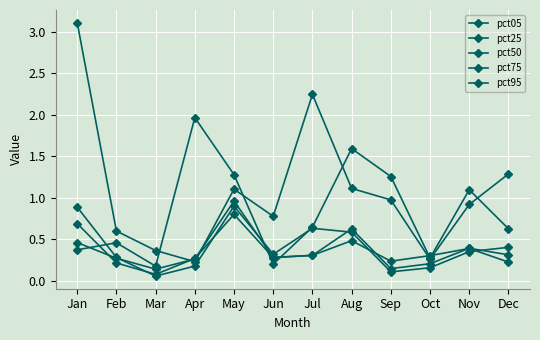

What is the minimum value shown in the chart?

0.1